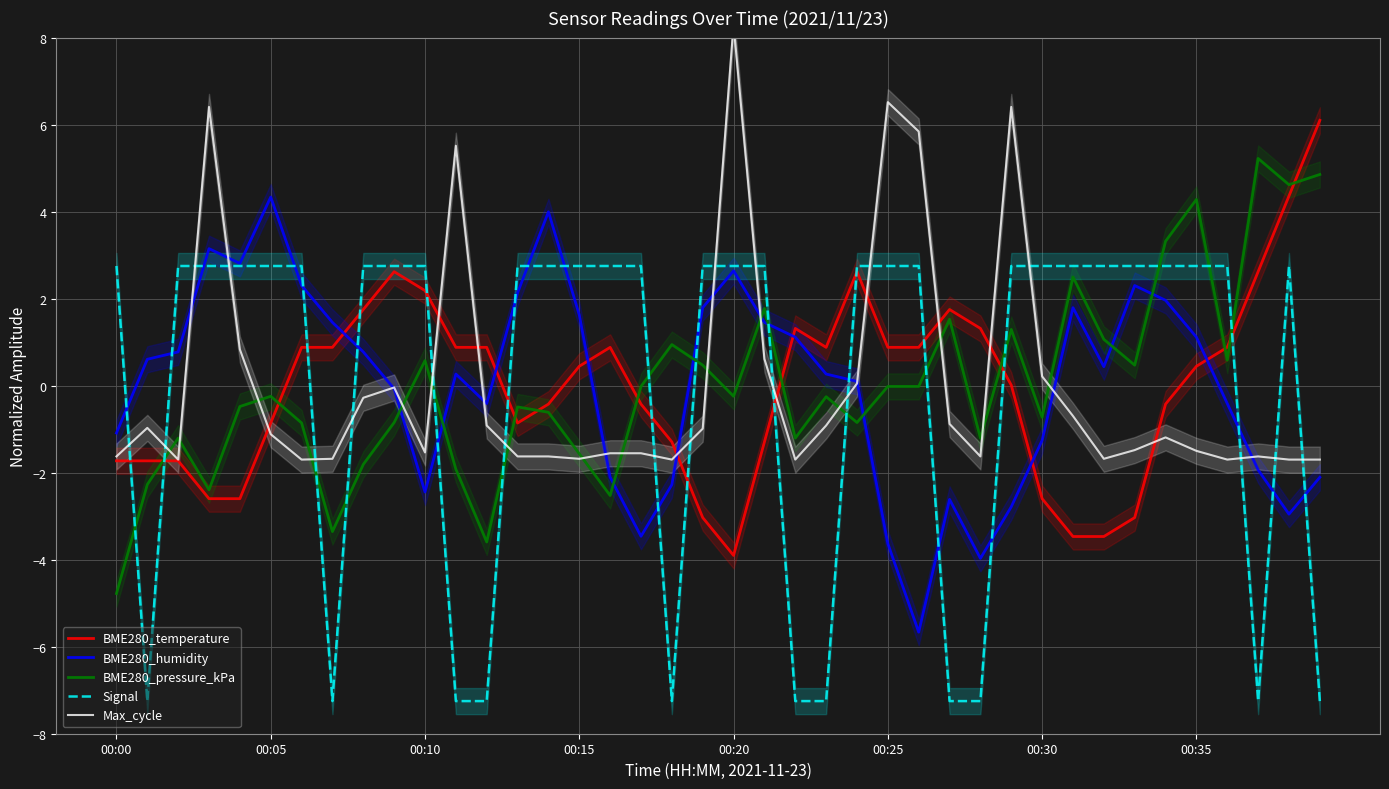

What is the difference between the highest and lowest values at 21?

4.0